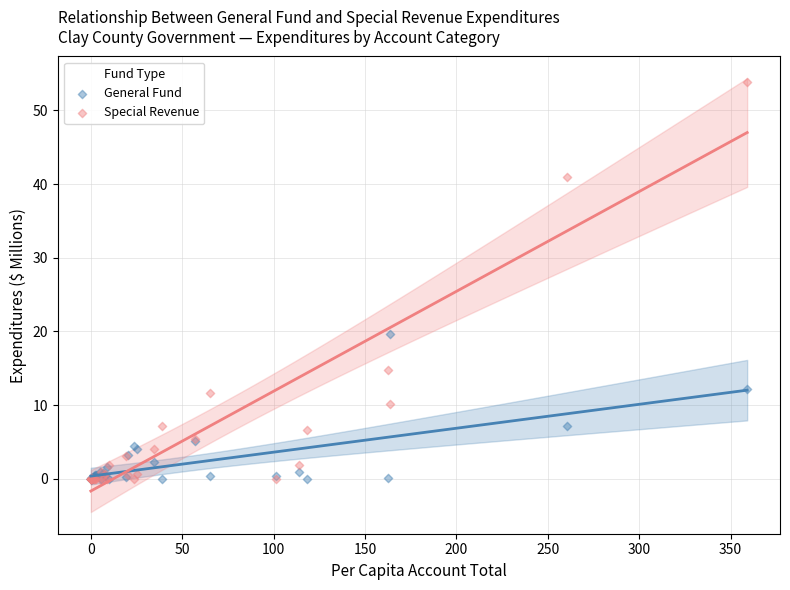

In the Special Revenue series, what Y value is closest to 26?

14.7